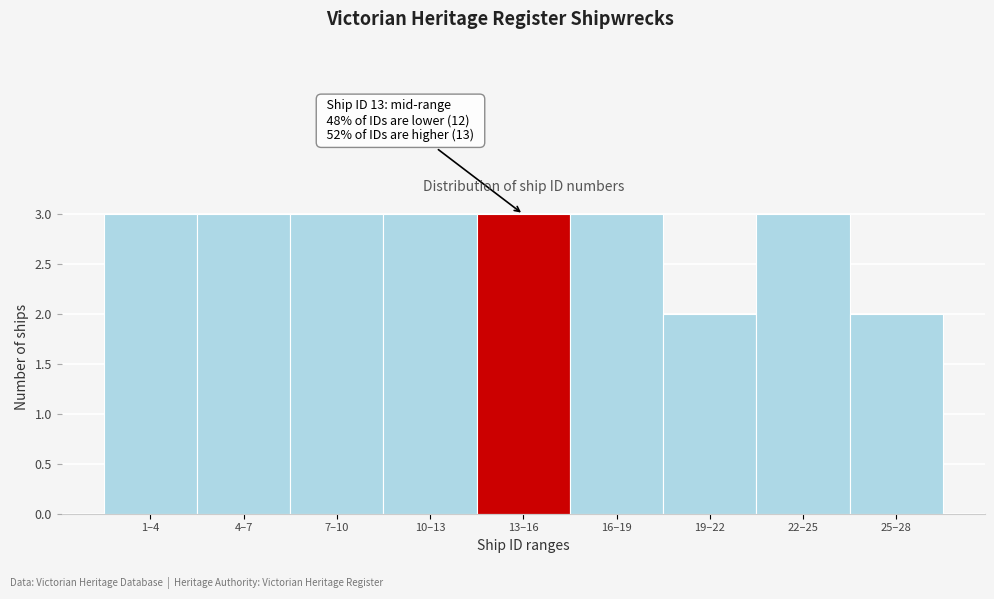

Reading right to left, list all the values displayed in this chart.

2	3	2	3	3	3	3	3	3